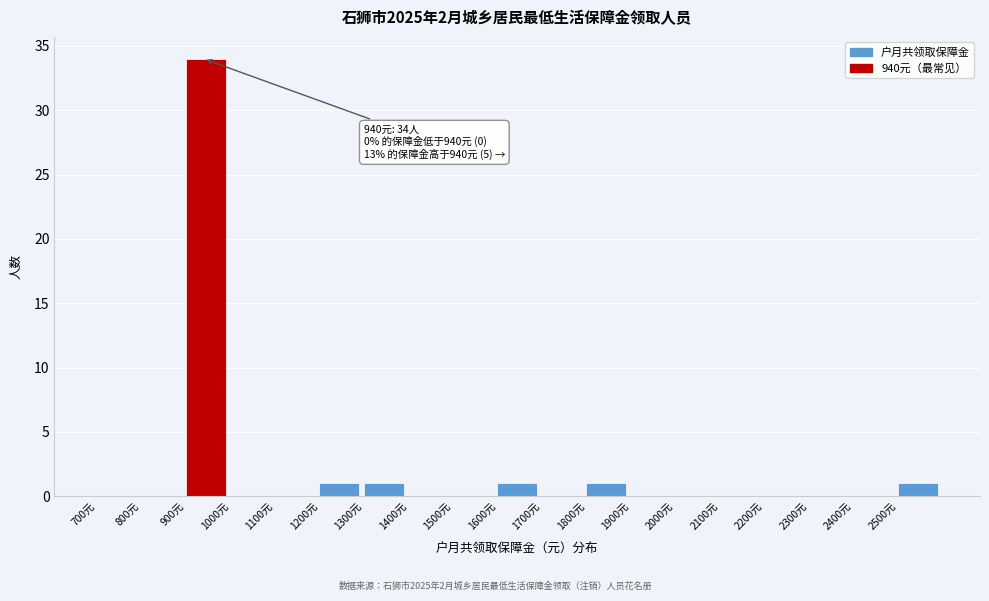

Over which range of the x-axis is the bar tallest?

900 to 1000